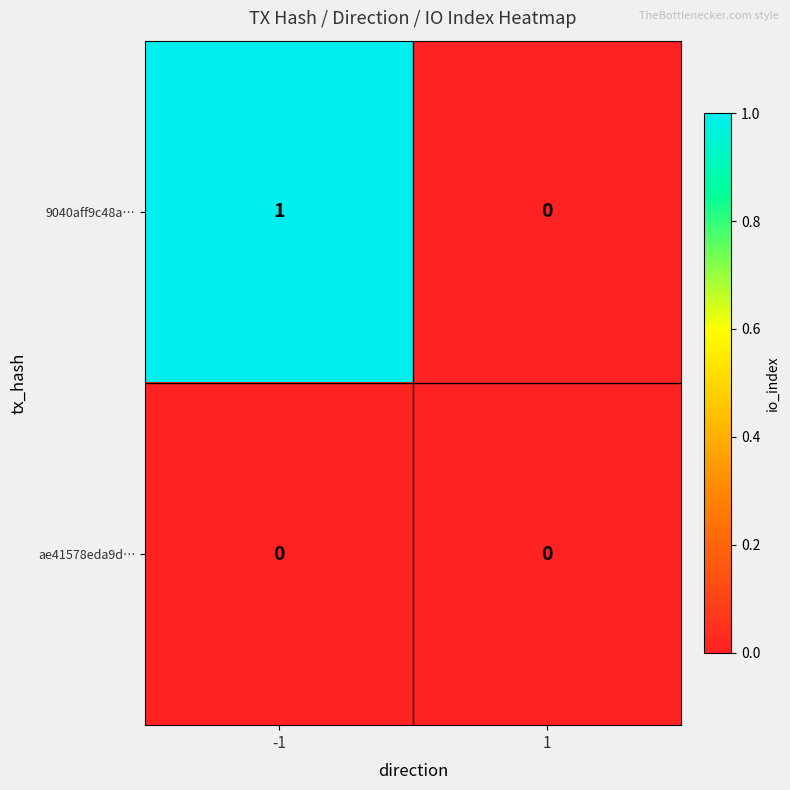

List the series in order of their peak value, lowest first.

ae41578eda9d…, 9040aff9c48a…